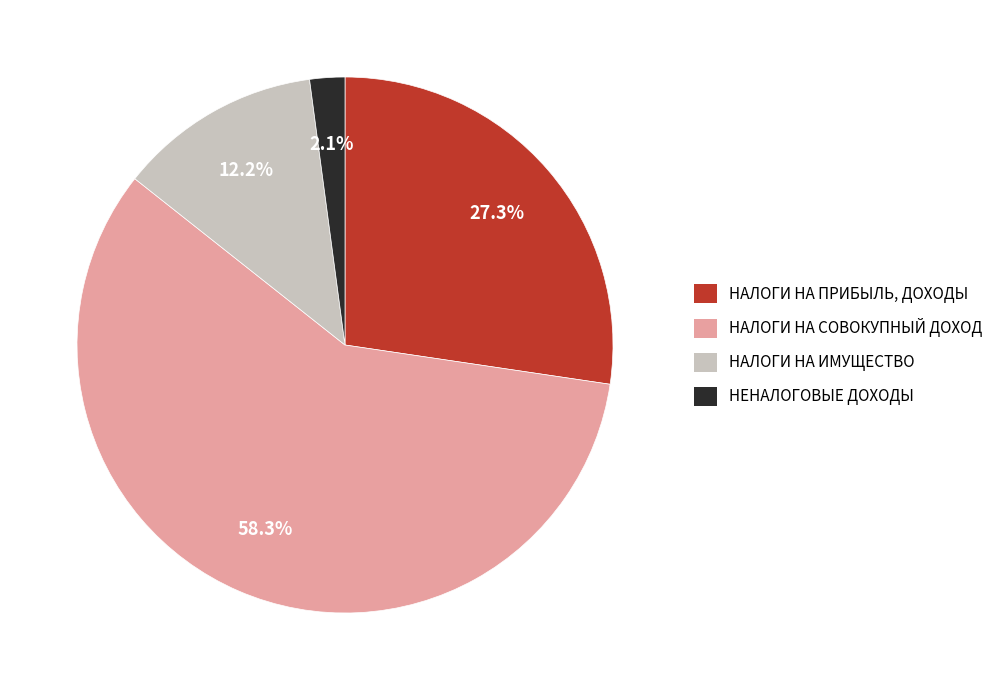

Is there any slice that represents more than half of the pie?

Yes